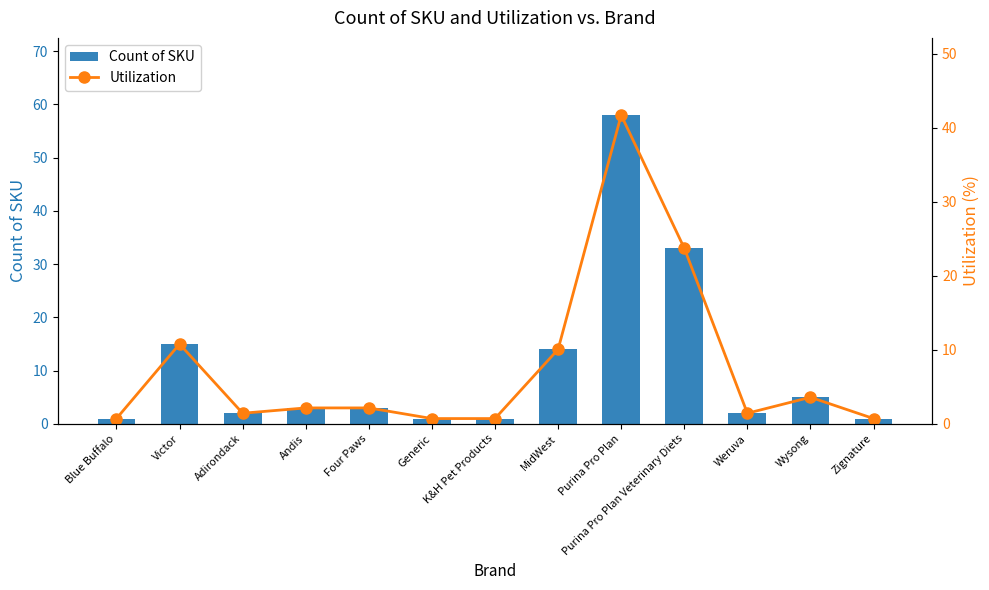

The value of Utilization at Blue Buffalo is 0.7. True or false?

True